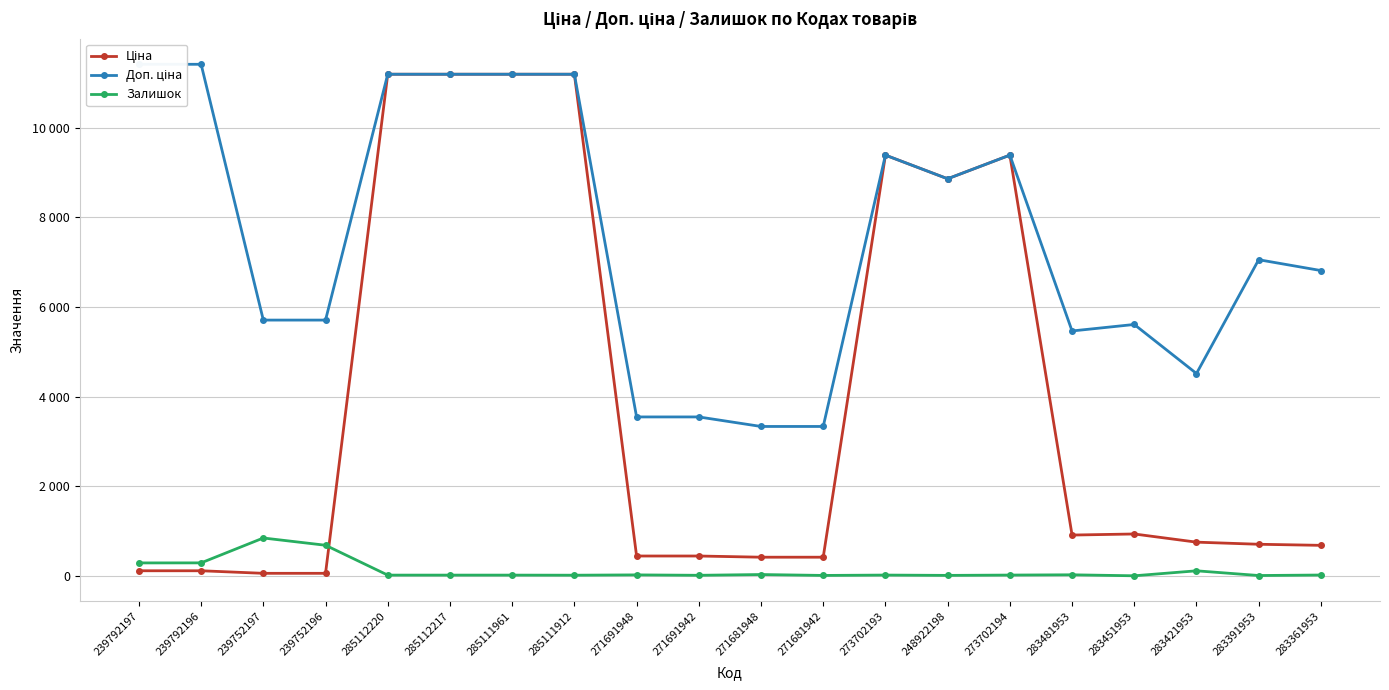

At 285111912, list the series in order from smallest to largest.

Залишок, Ціна, Доп. ціна